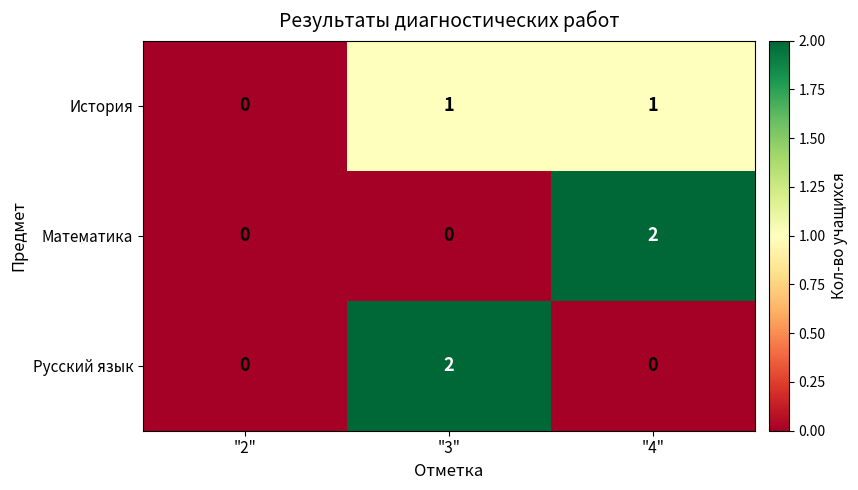

Reading right to left, list all the values displayed in this chart.

История: "4"=1	"3"=1	"2"=0
Математика: "4"=2	"3"=0	"2"=0
Русский язык: "4"=0	"3"=2	"2"=0